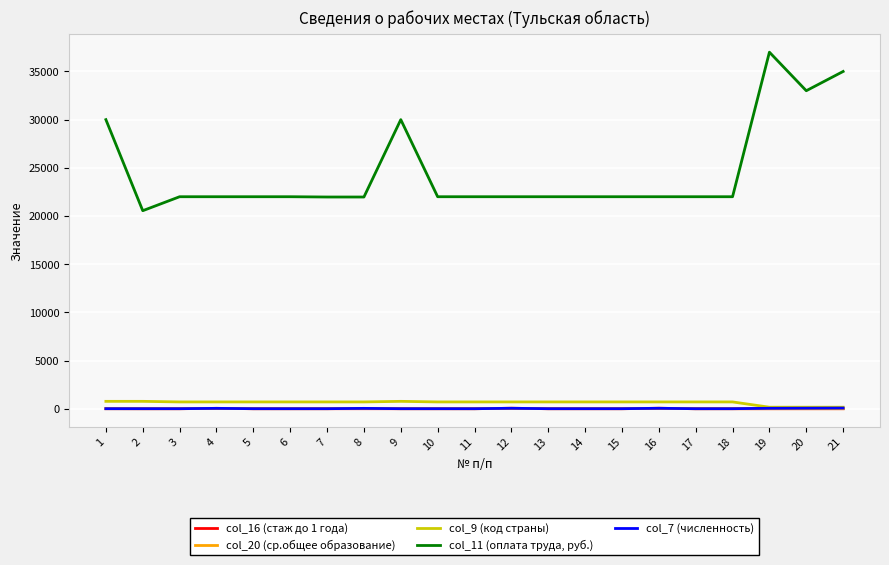

Which series has the largest total across all categories?

col_11 (оплата труда, руб.)